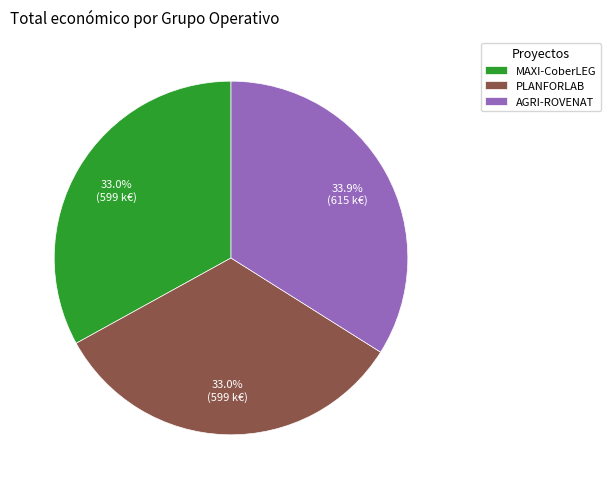

To the nearest percent, what is the average slice percentage?

33%